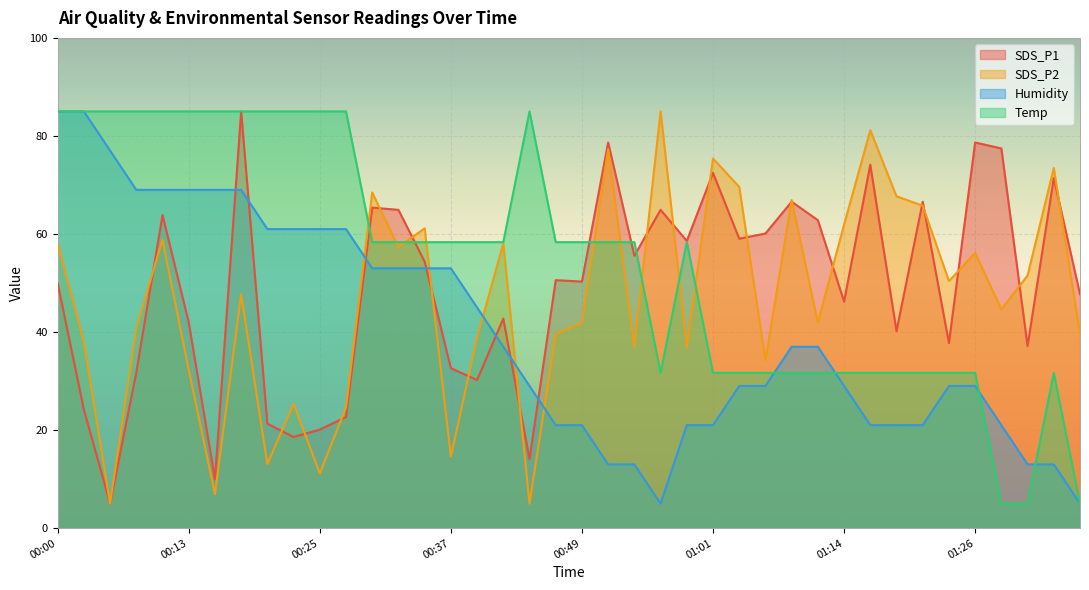

Which has a higher value, 01:16 or 00:27?

01:16